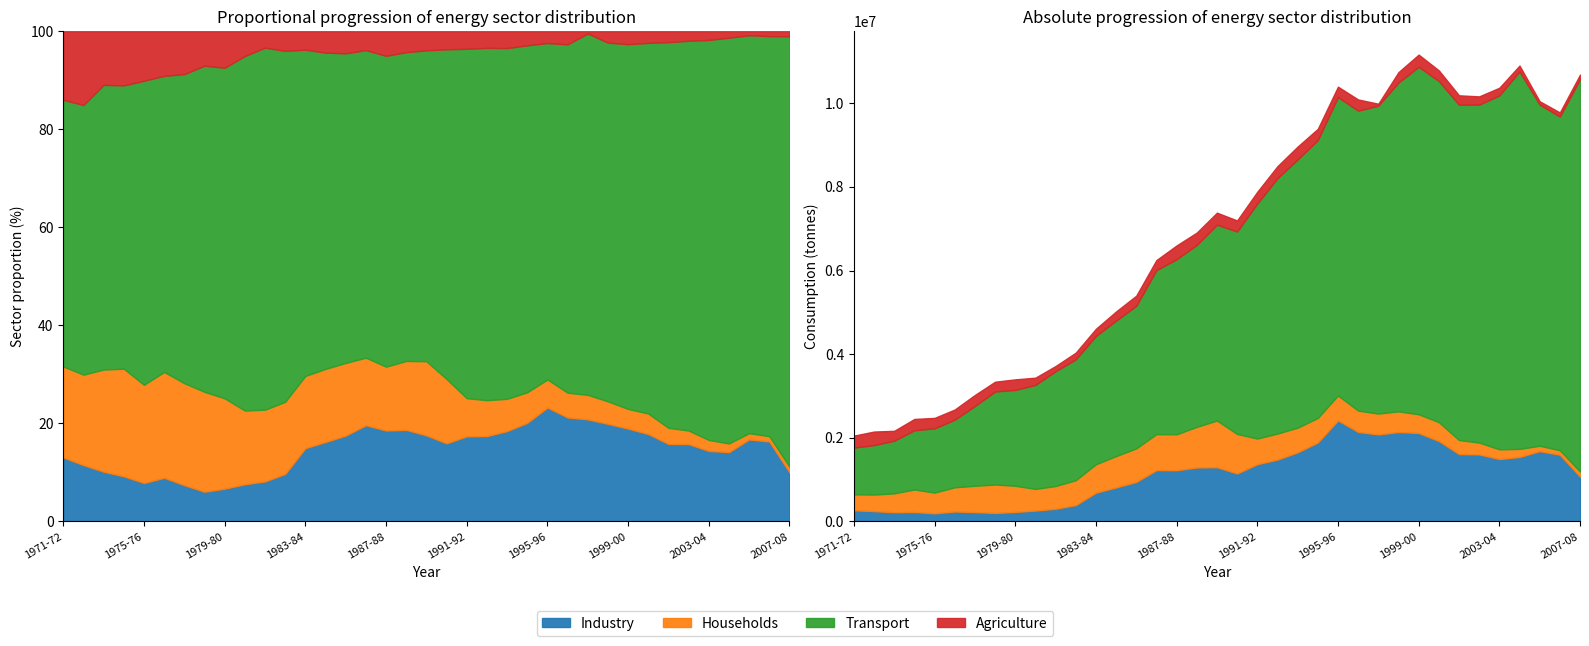

What are all the series names shown in the legend?

Industry, Households, Transport, Agriculture